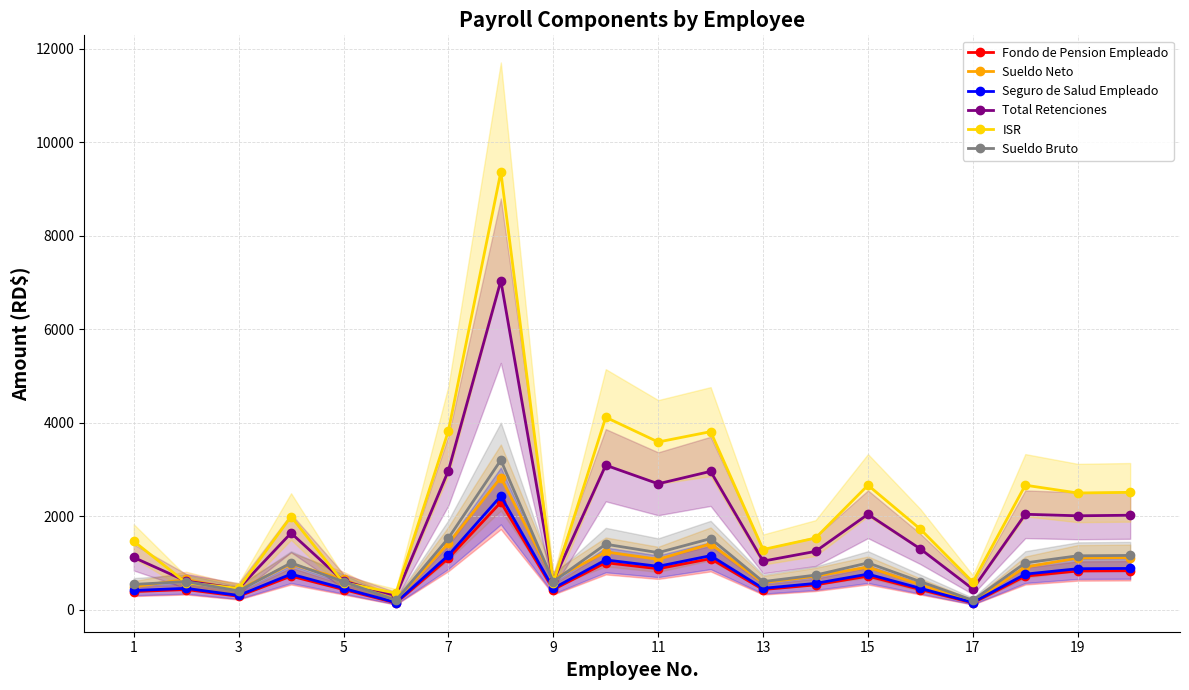

How many interior local valleys does the Seguro de Salud Empleado series have?

6